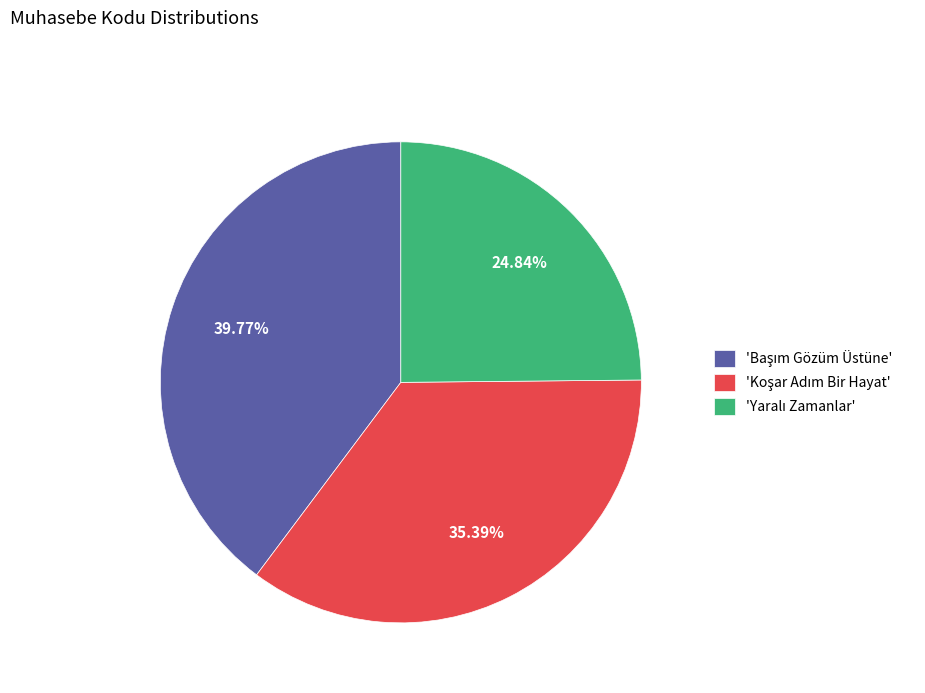

Is there a majority slice in this chart?

No